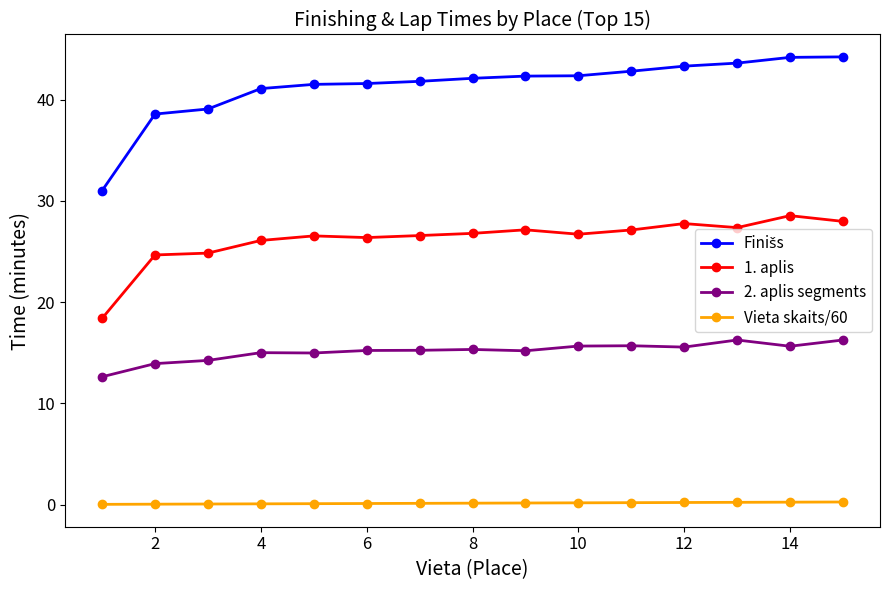

True or false: 1. aplis has more than 1 points higher than both neighbors.

True